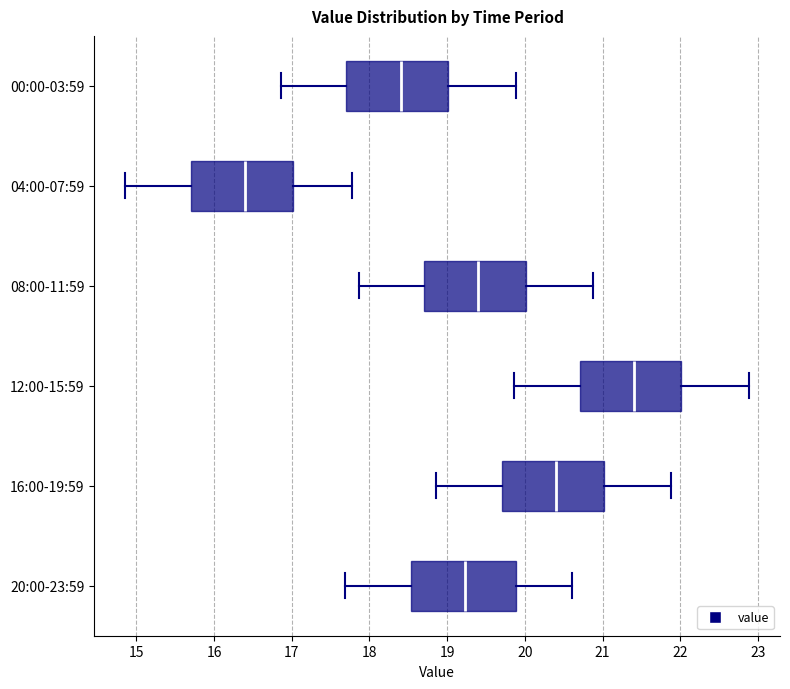

Where is the right edge of the box for 08:00-11:59 on the x-axis? The values are not printed on the chart, so give them approximately, as read against the axis.

20.0